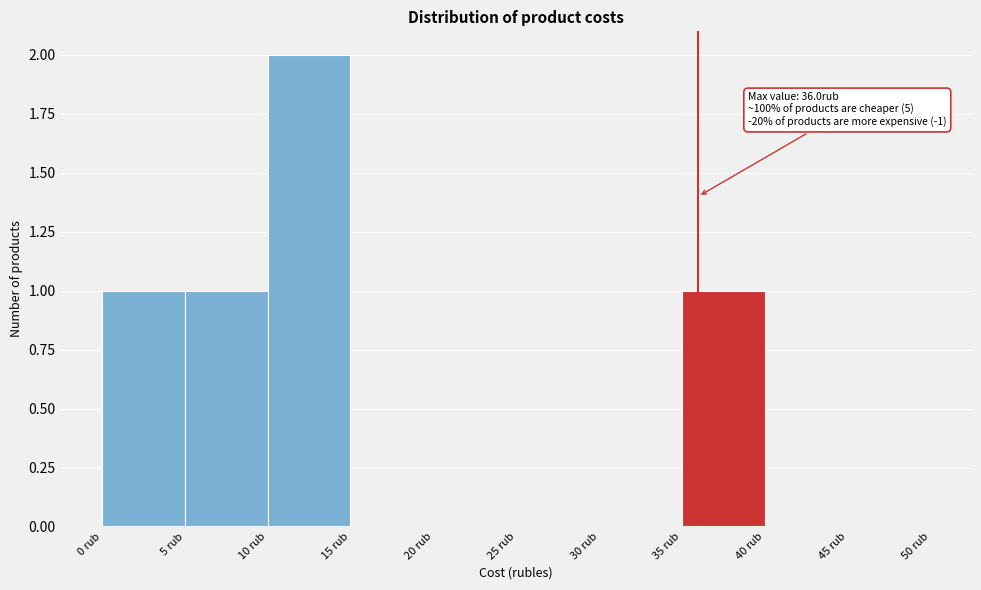

Which range on the x-axis has the tallest bar?

10 to 15